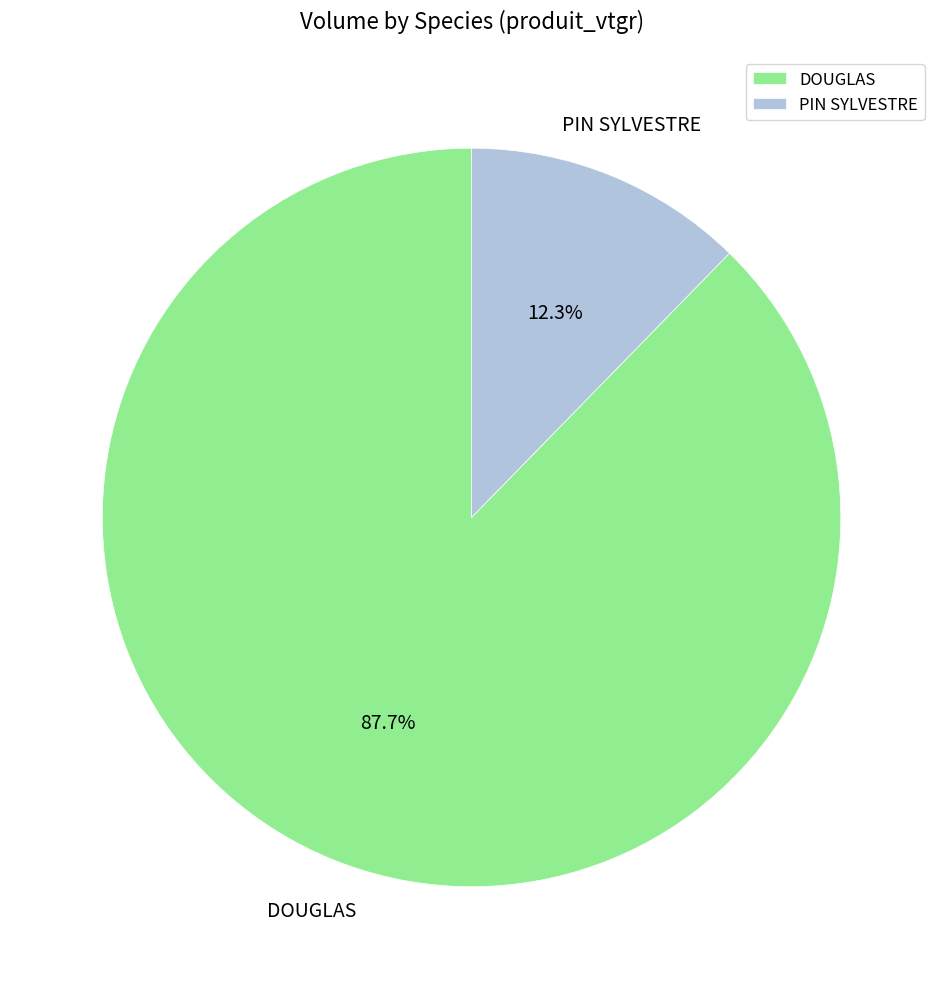

To the nearest percent, what is the combined percentage of DOUGLAS and PIN SYLVESTRE?

100%